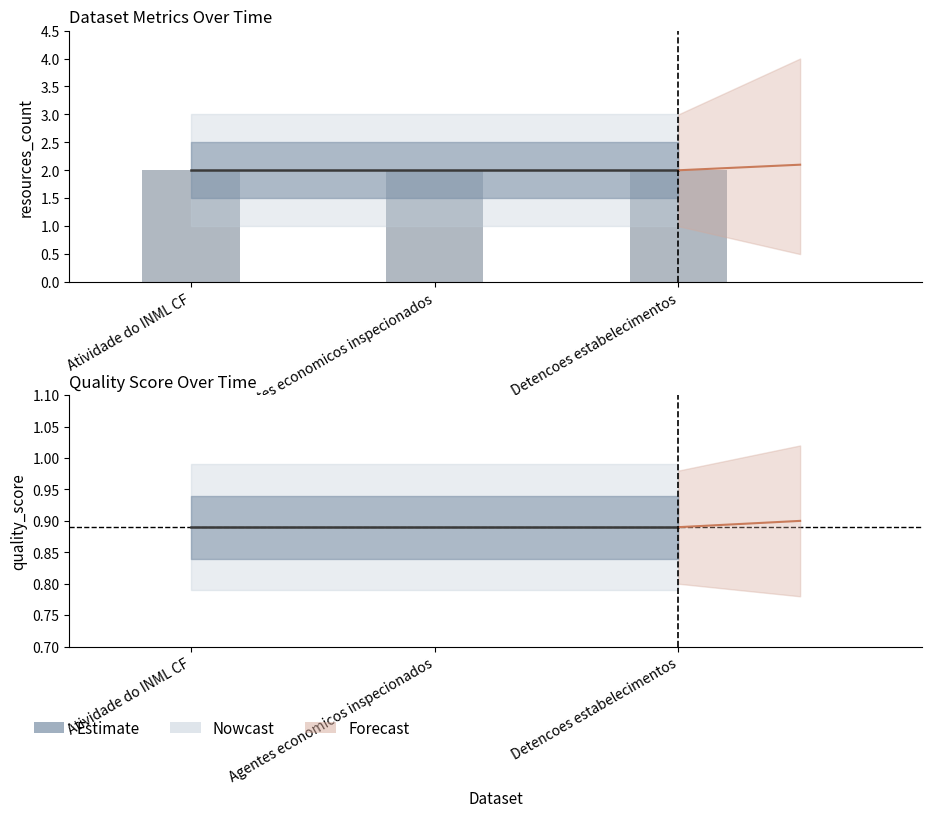

What is the spread (max minus min) of values at Agentes economicos inspecionados?

1.1